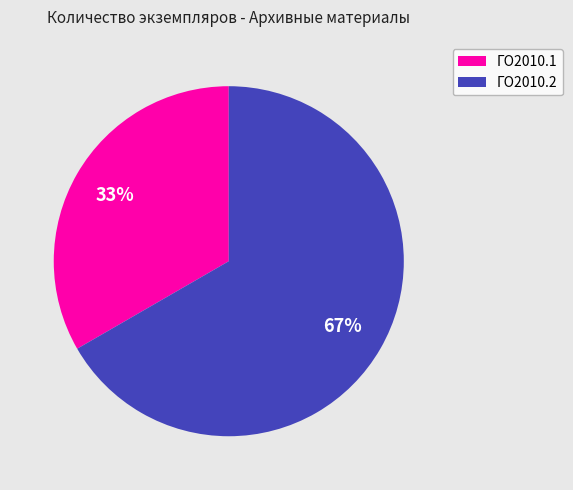

Count the number of slices in the pie.

2